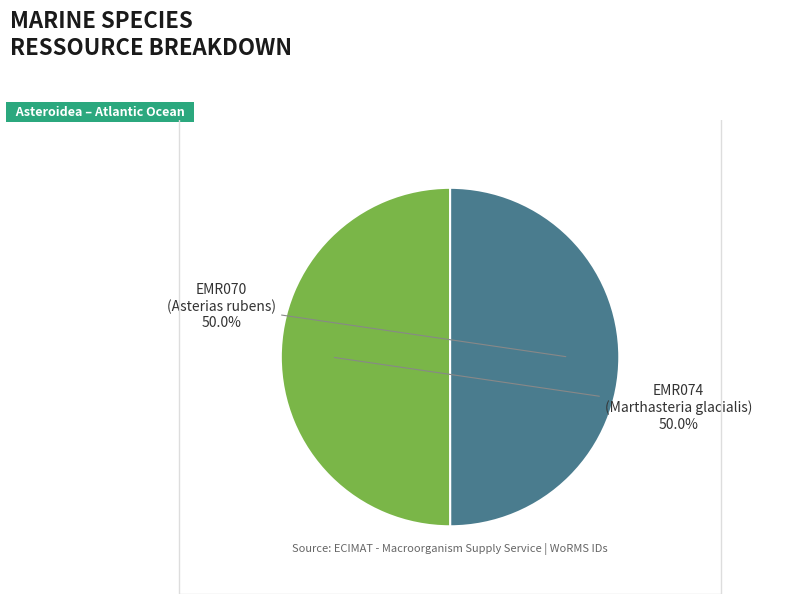

Do EMR074 and EMR070 together represent more than half of the pie?

Yes